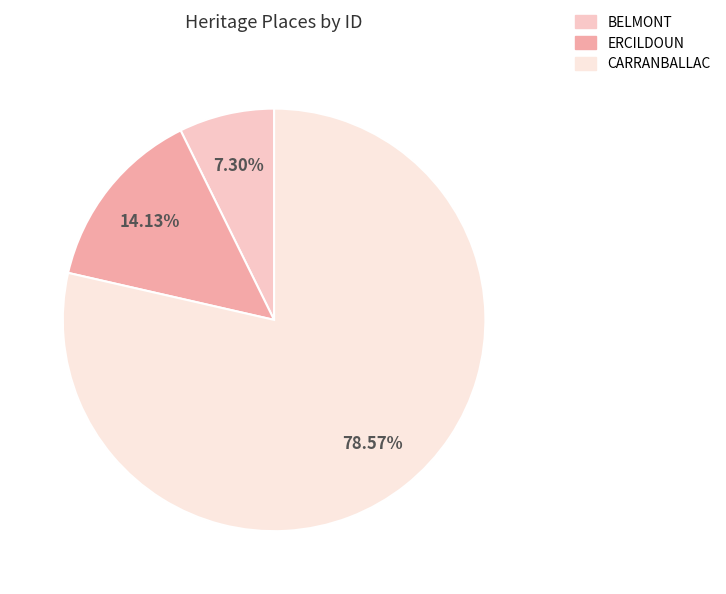

What is the total percentage of ERCILDOUN and CARRANBALLAC?

92.7%